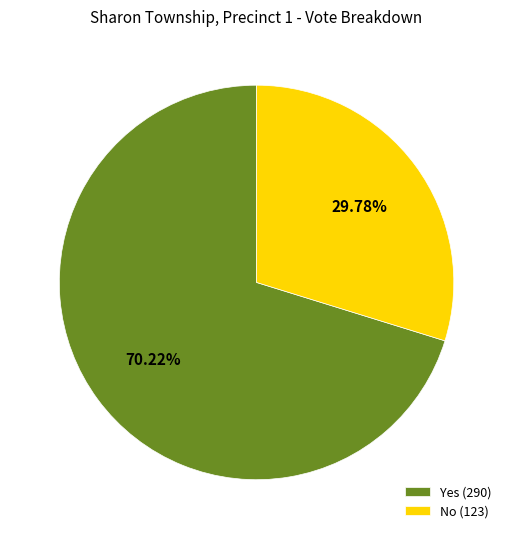

Is there a majority slice in this chart?

Yes